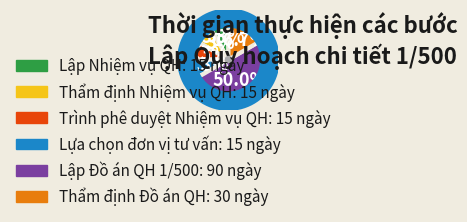

To the nearest percent, what is the combined percentage of Lựa chọn đơn vị tư vấn lập Quy hoạch chi tiết 1/500 and Thẩm định Đồ án Quy hoạch chi tiết 1/500?

25%